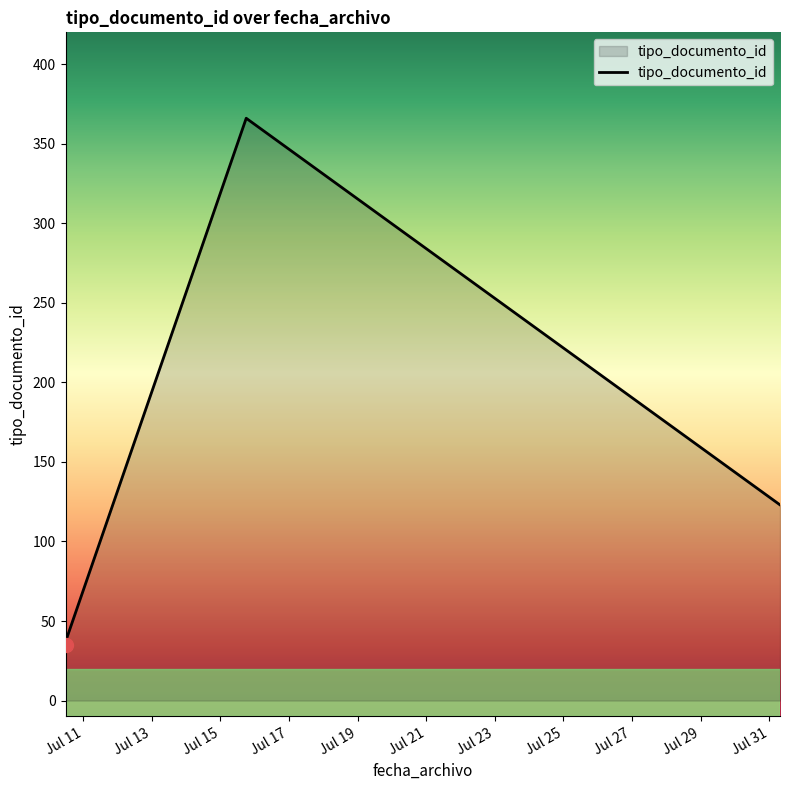

The chart shows a value of 63 at Jul 15. True or false?

False